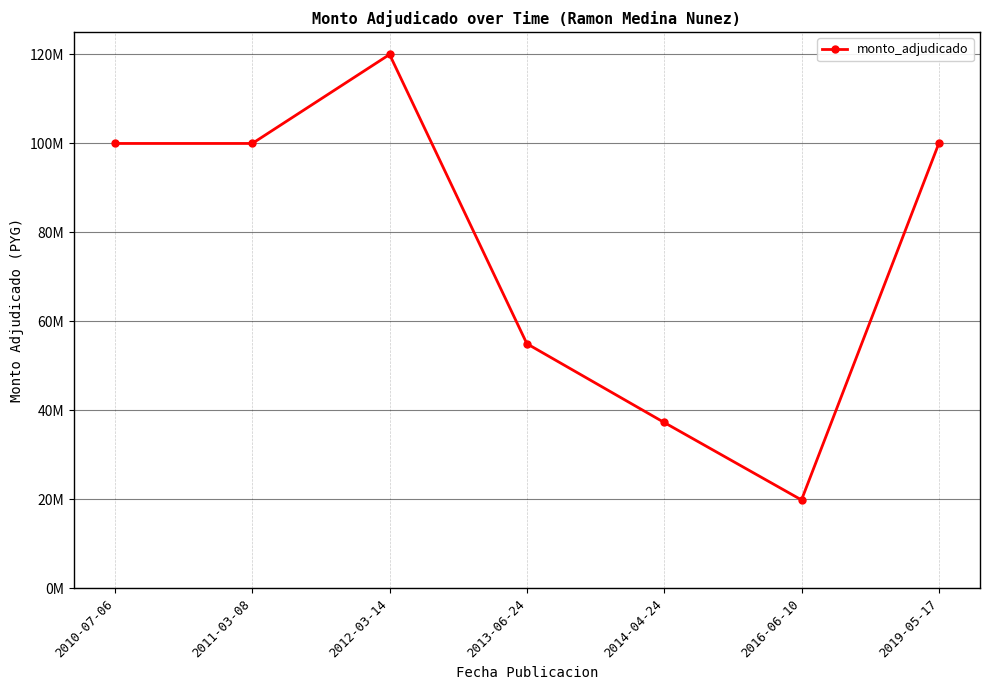

What is the approximate value at 2011-03-08?

100000000